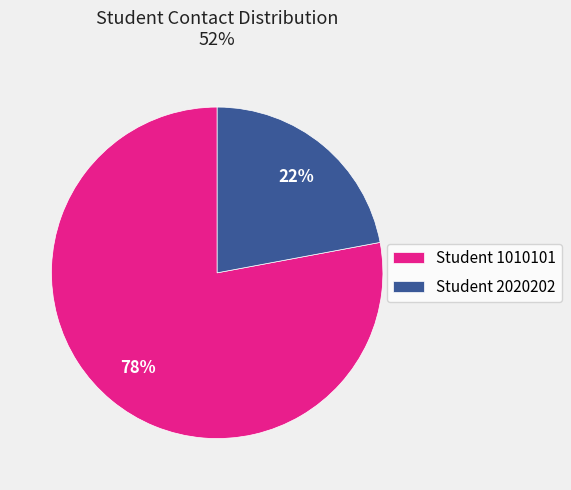

Approximately how many times larger is the value at Student 1010101 compared to Student 2020202?

3.5